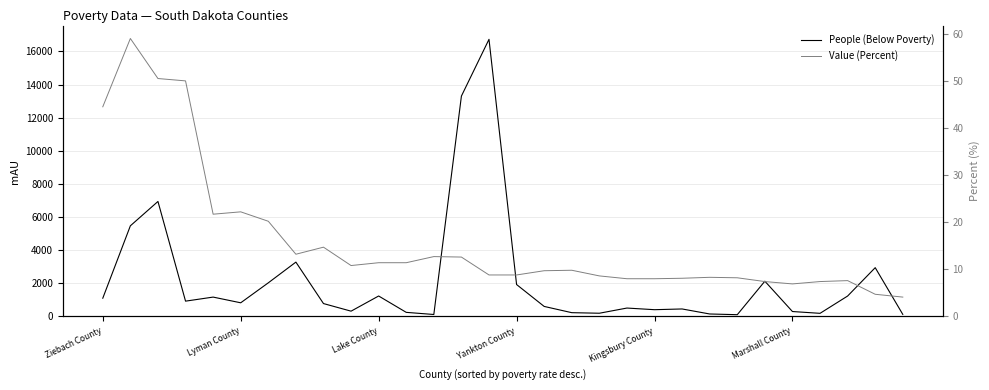

Does the chart display data point markers on the line(s)?

No